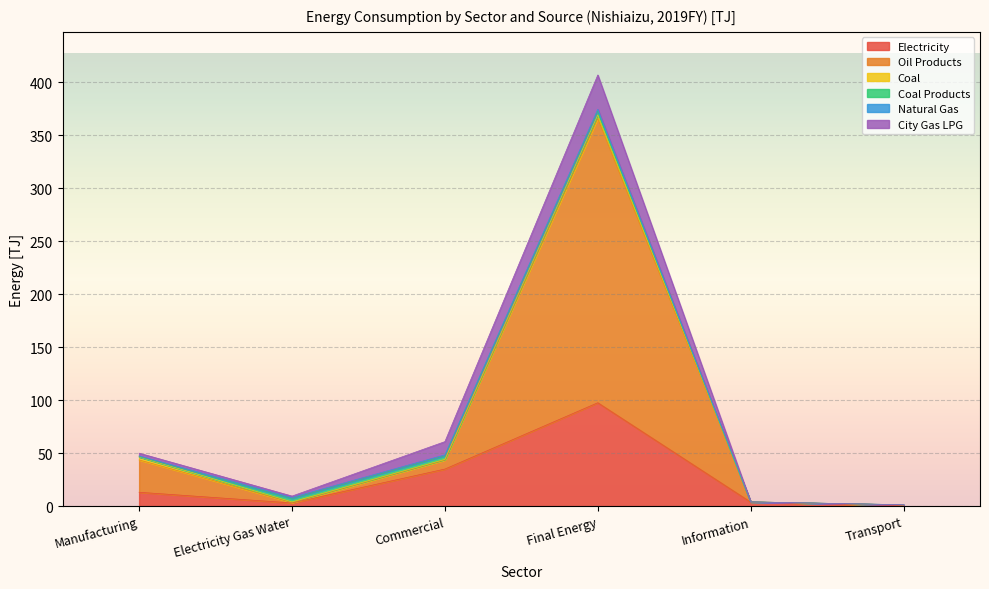

What is the sum of all City Gas LPG values?

48.8